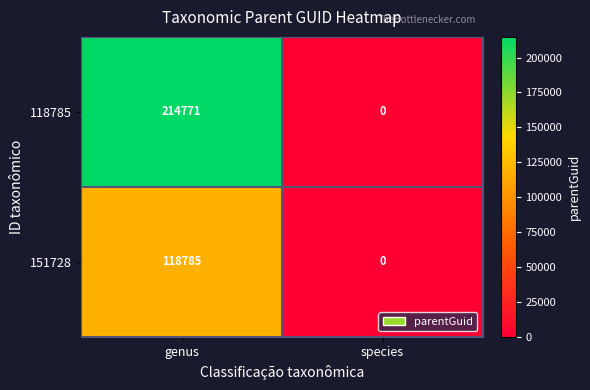

The 151728 series shows -38307 at species. True or false?

False